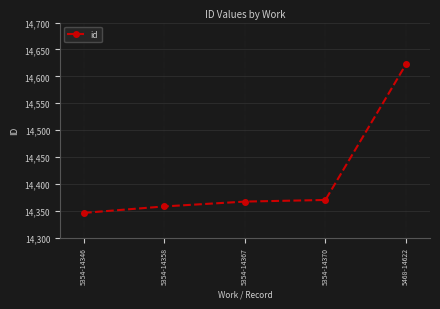

True or false: the data shows 9169 at 5354-14358.

False